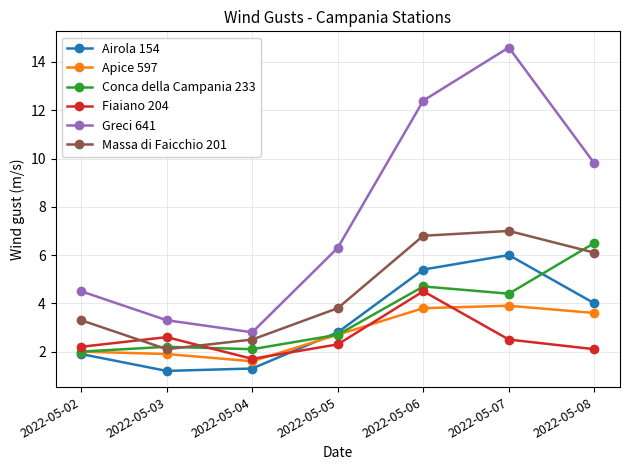

Which series has the largest range (max minus min)?

Greci 641